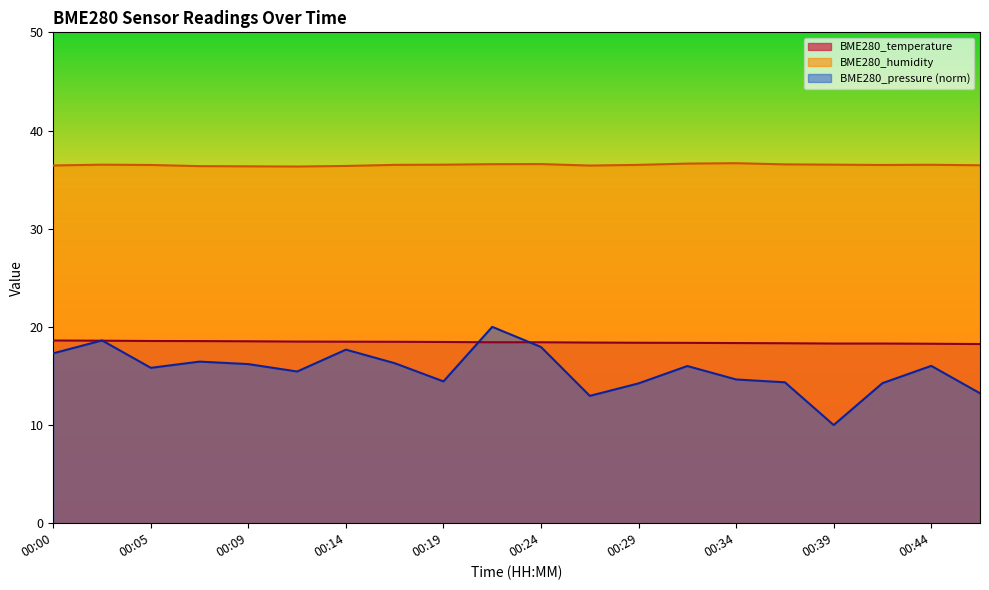

Where is BME280_humidity nearest to the value 36?

00:12